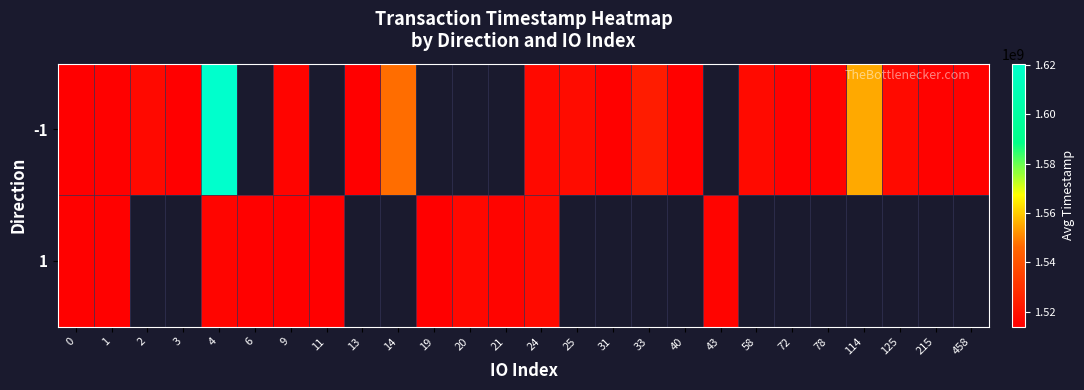

Rank the series by their maximum value, from highest to lowest.

-1, 1